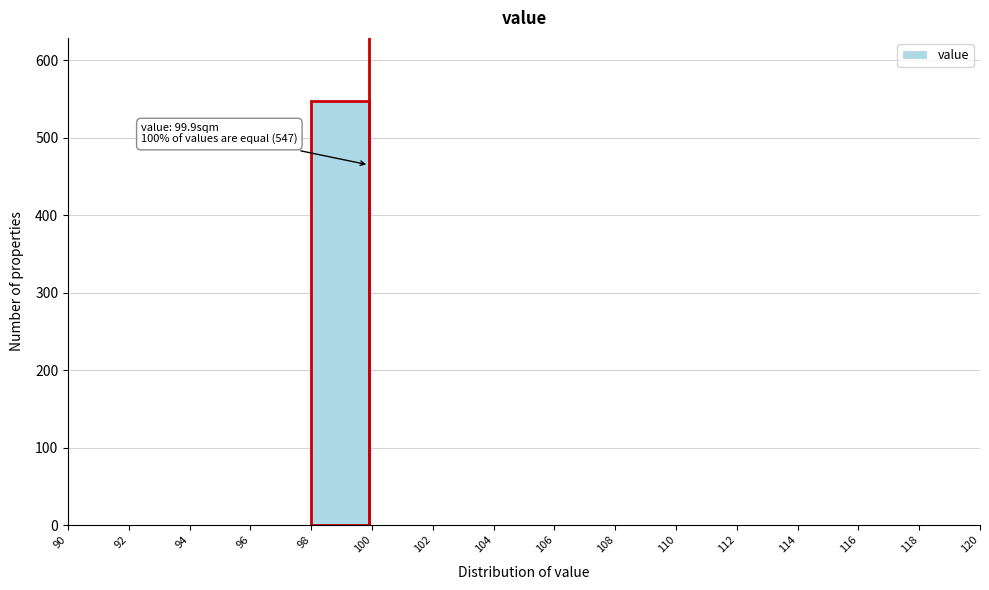

Which range on the x-axis has the tallest bar?

98 to 100